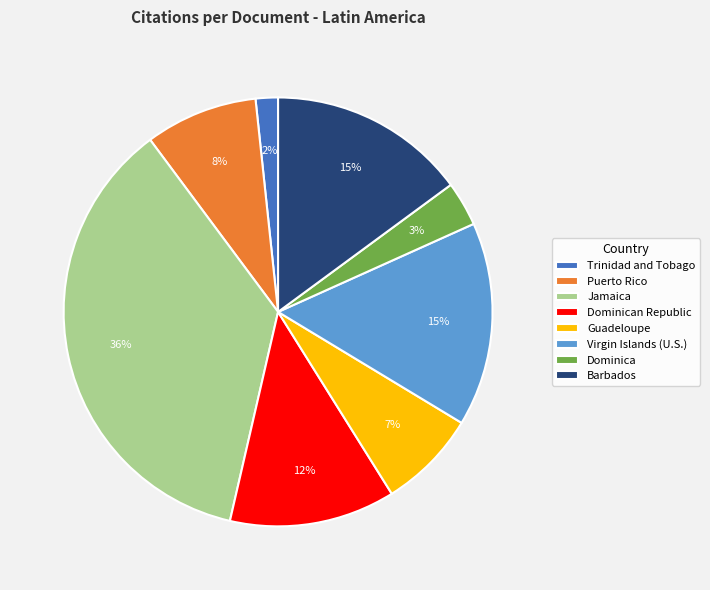

What is the largest slice in the pie chart?

Jamaica